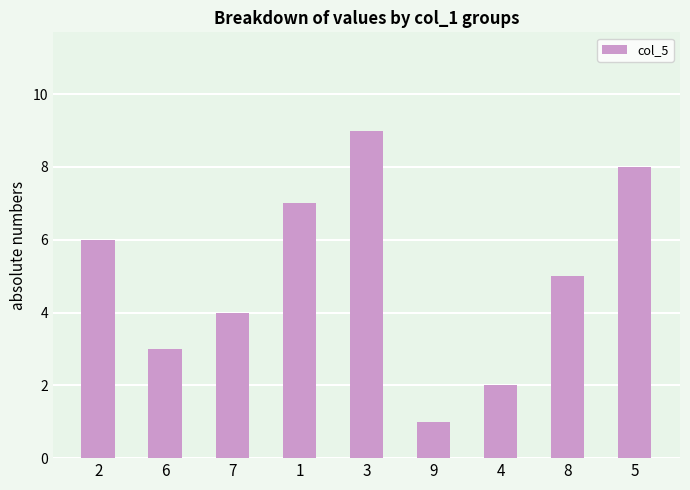

Where does the data first go above 5?

2